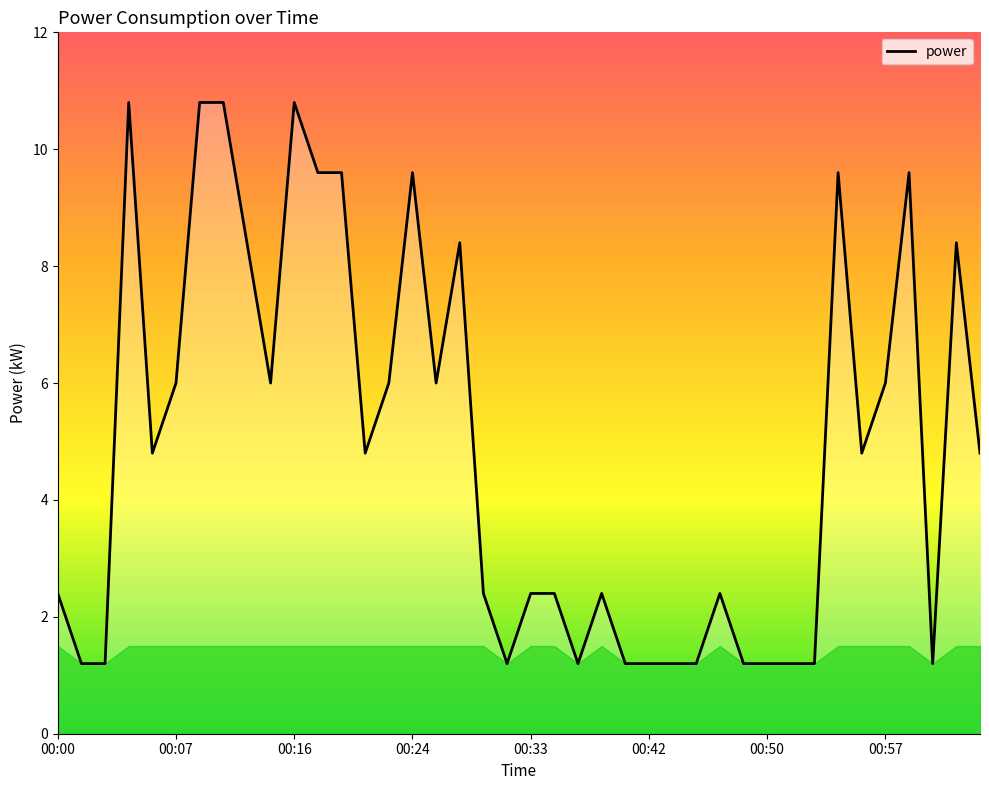

What is the difference between the maximum and minimum values?

9.6